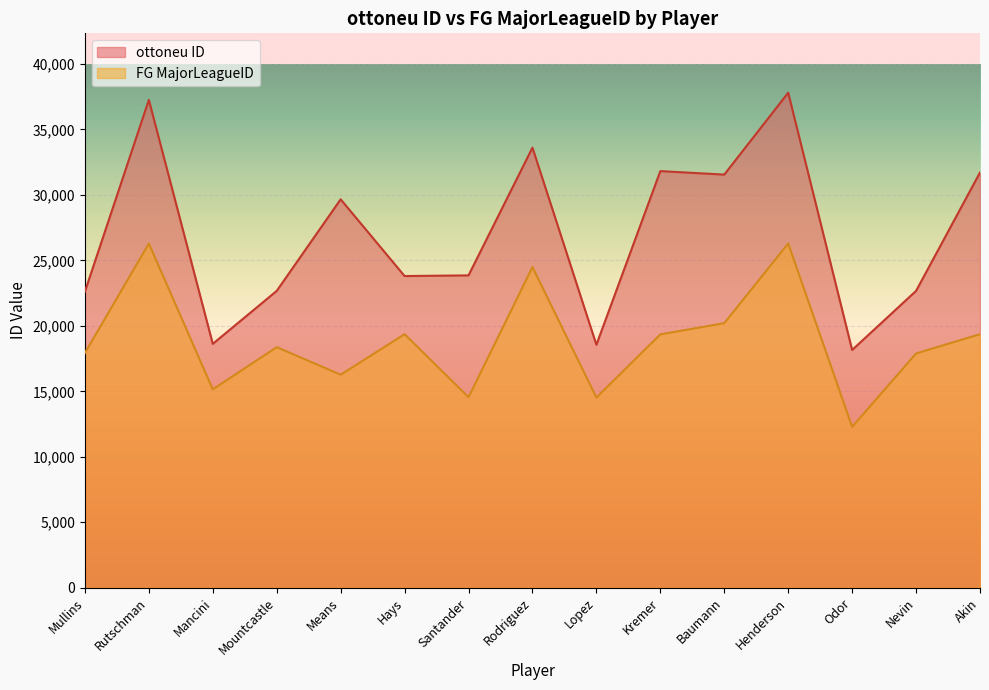

Which category has the lowest value in the FG MajorLeagueID series?

Odor